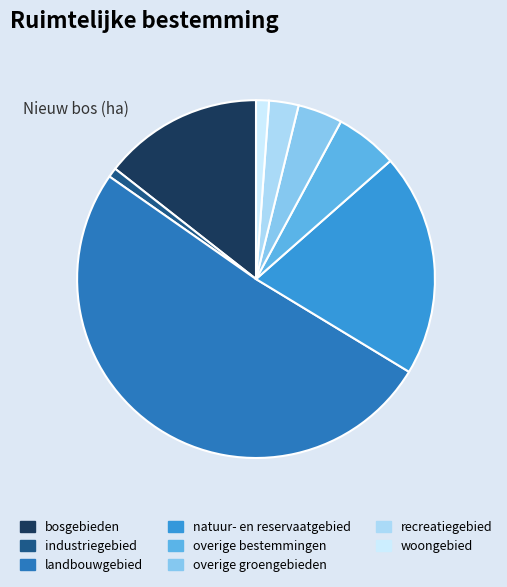

Which slice represents more than half of the pie?

landbouwgebied